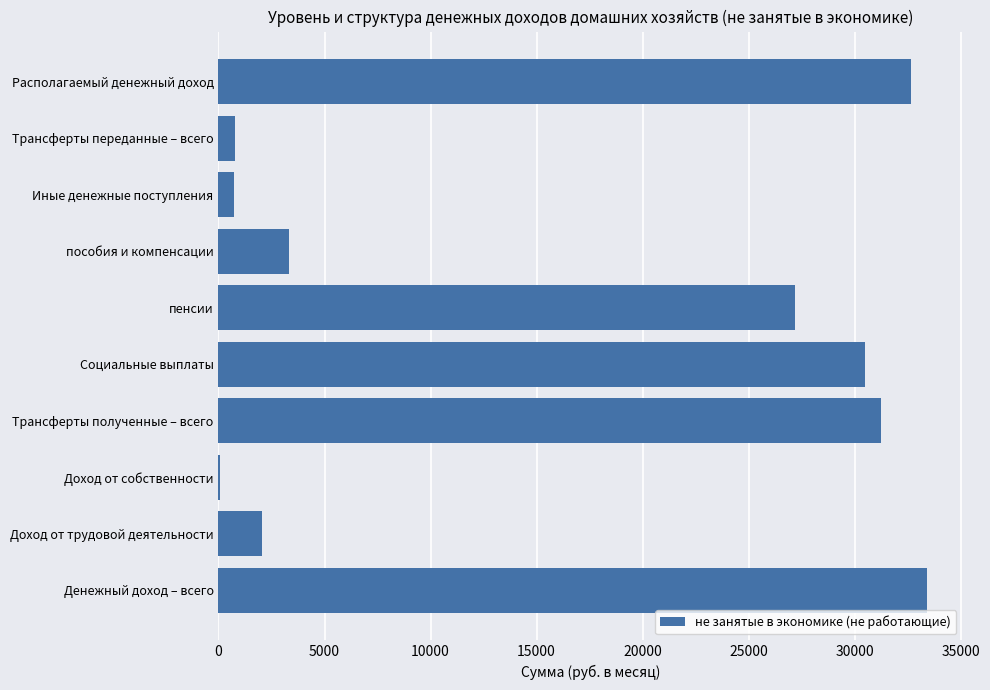

What is the sum of all values?

161971.8